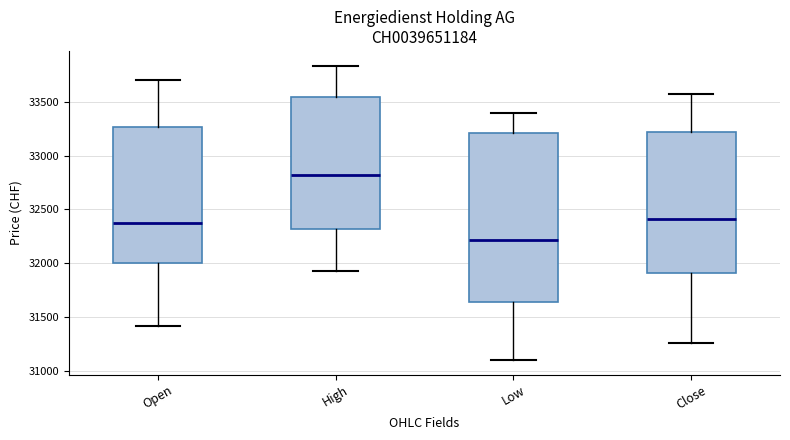

Comparing the boxes themselves (not the whiskers), which one is the tallest?

Low